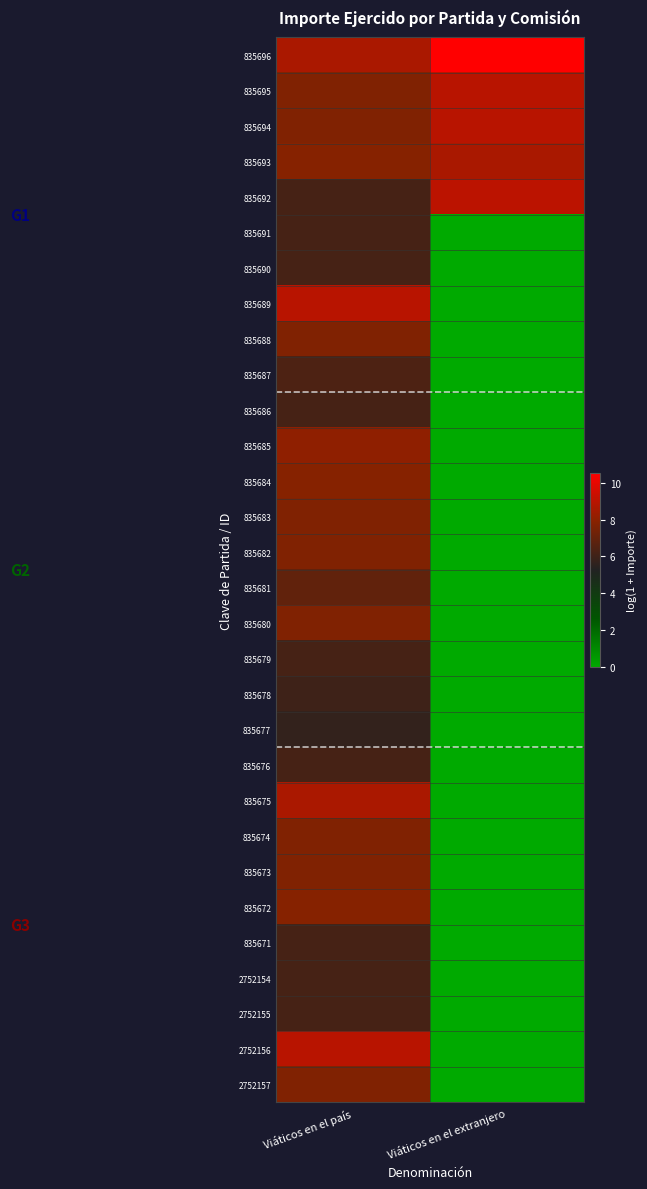

Count the number of categories in the chart.

2